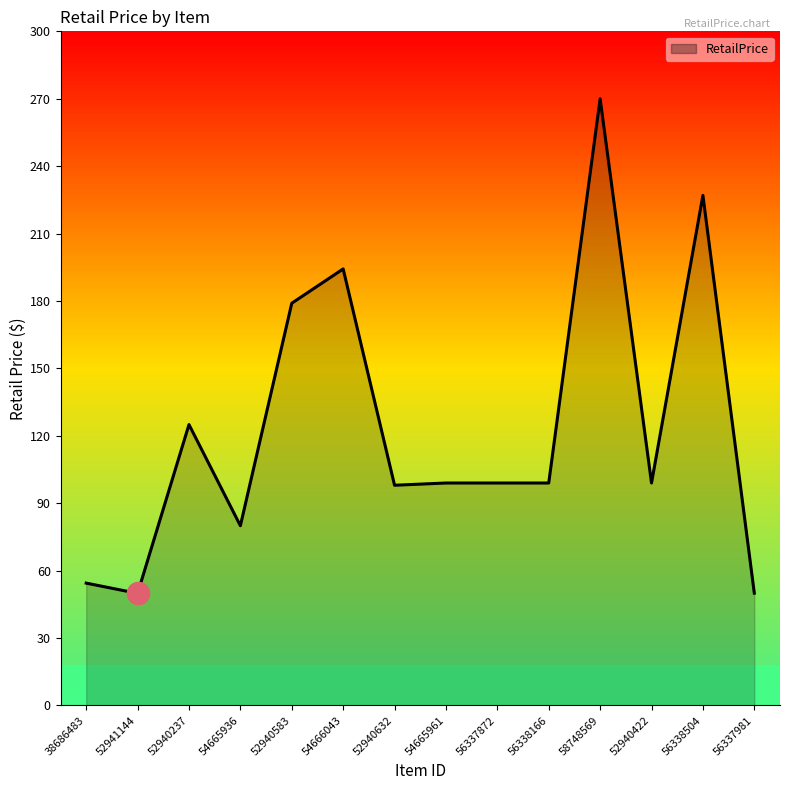

What is the difference between the values at 52940583 and 58748569?

91.0